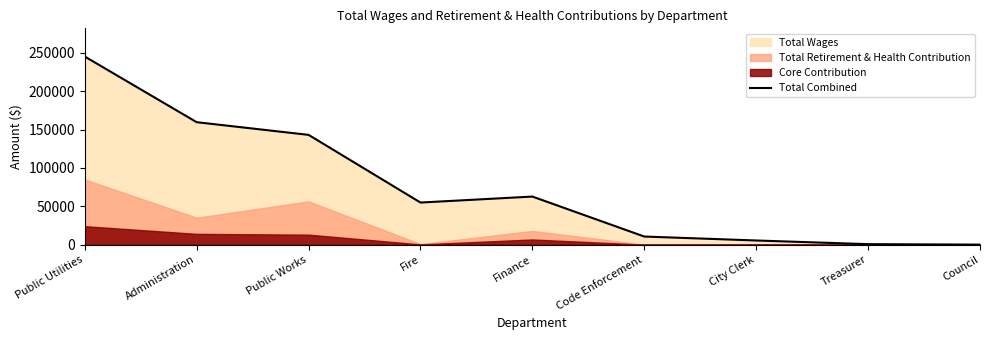

Which has a higher value, Public Works or Code Enforcement?

Public Works